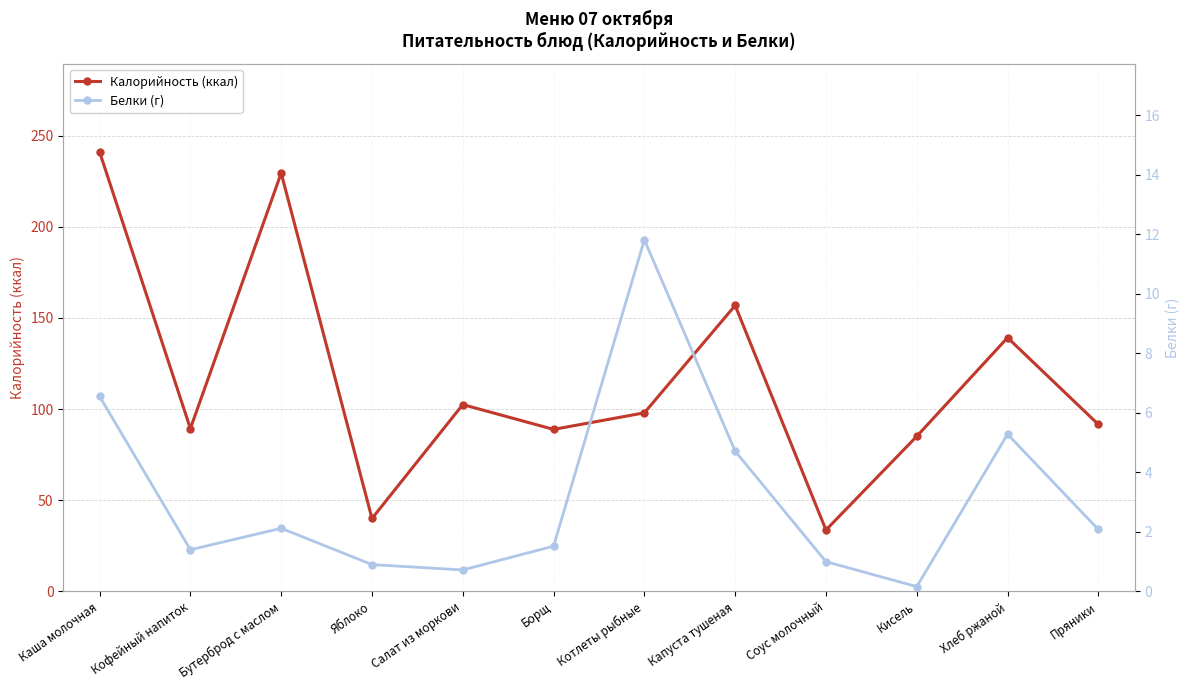

What is the total value across all series at Кисель?

85.2